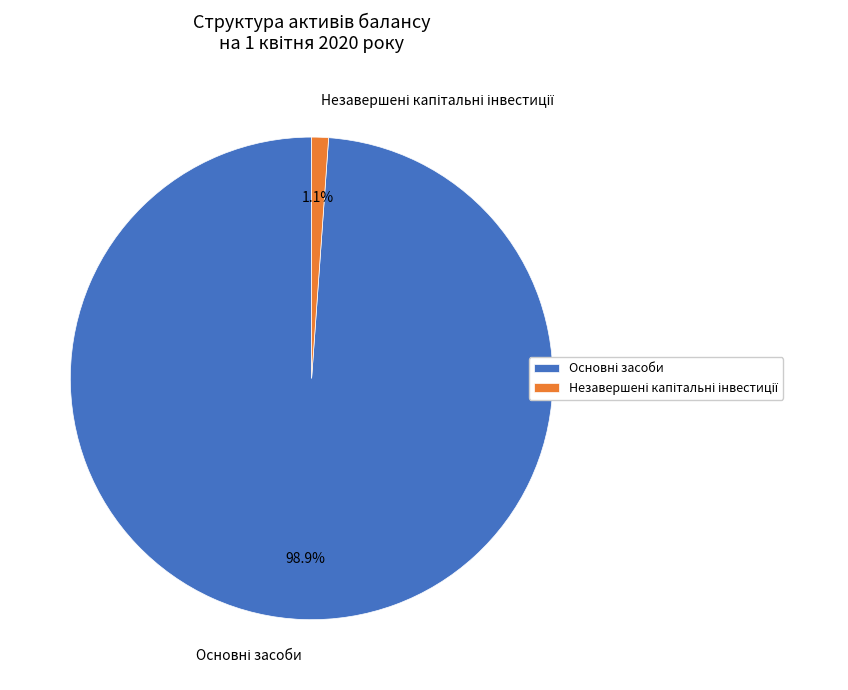

Is there a majority slice in this chart?

Yes